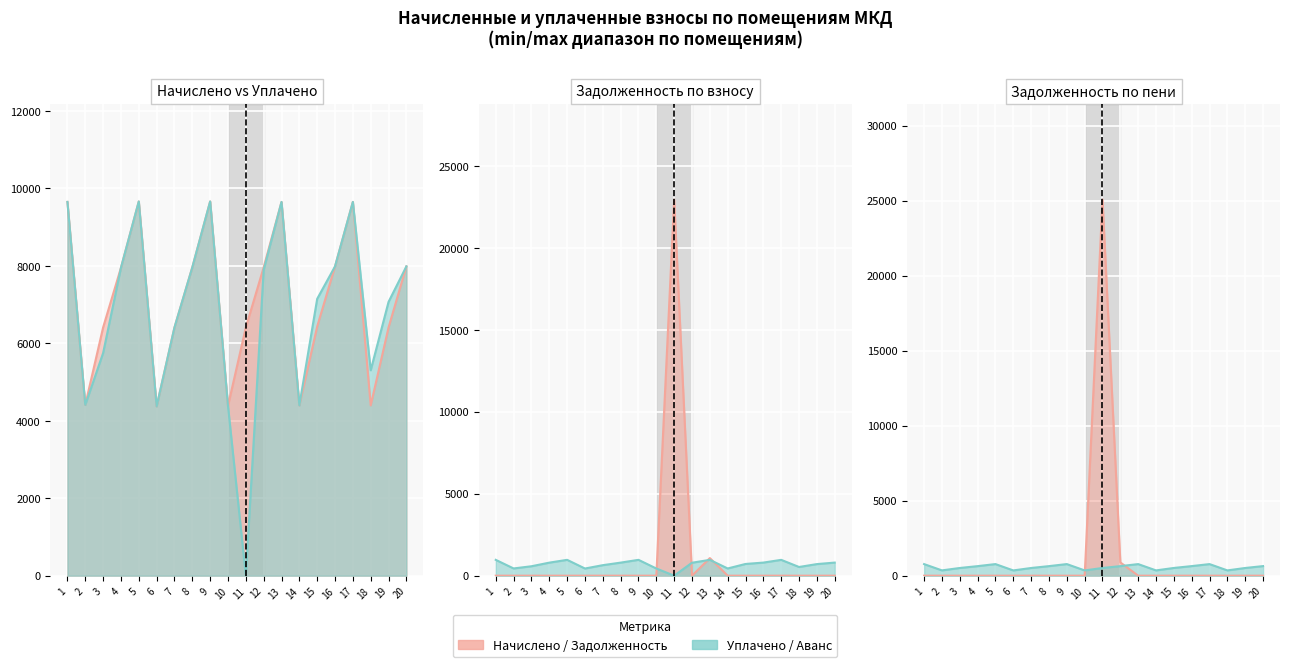

How many intersections are there between начислено (col_3) and задолженность (col_1)?

2